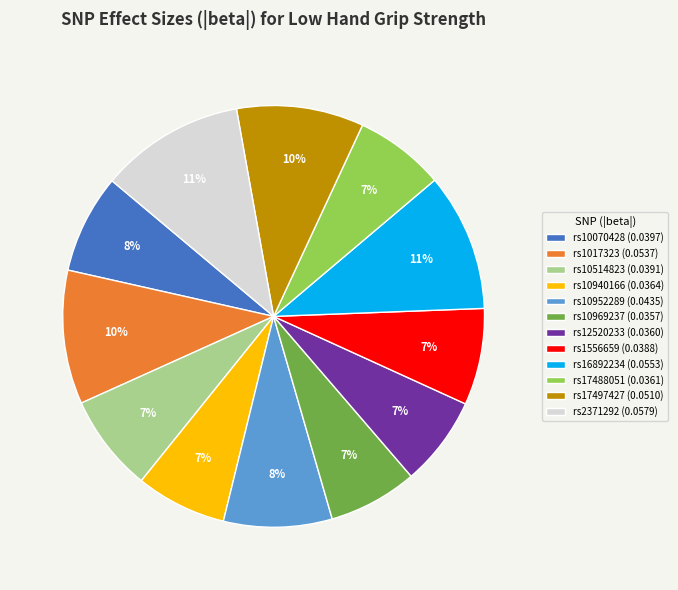

What percentage is the rs2371292 slice, to the nearest percent?

11%